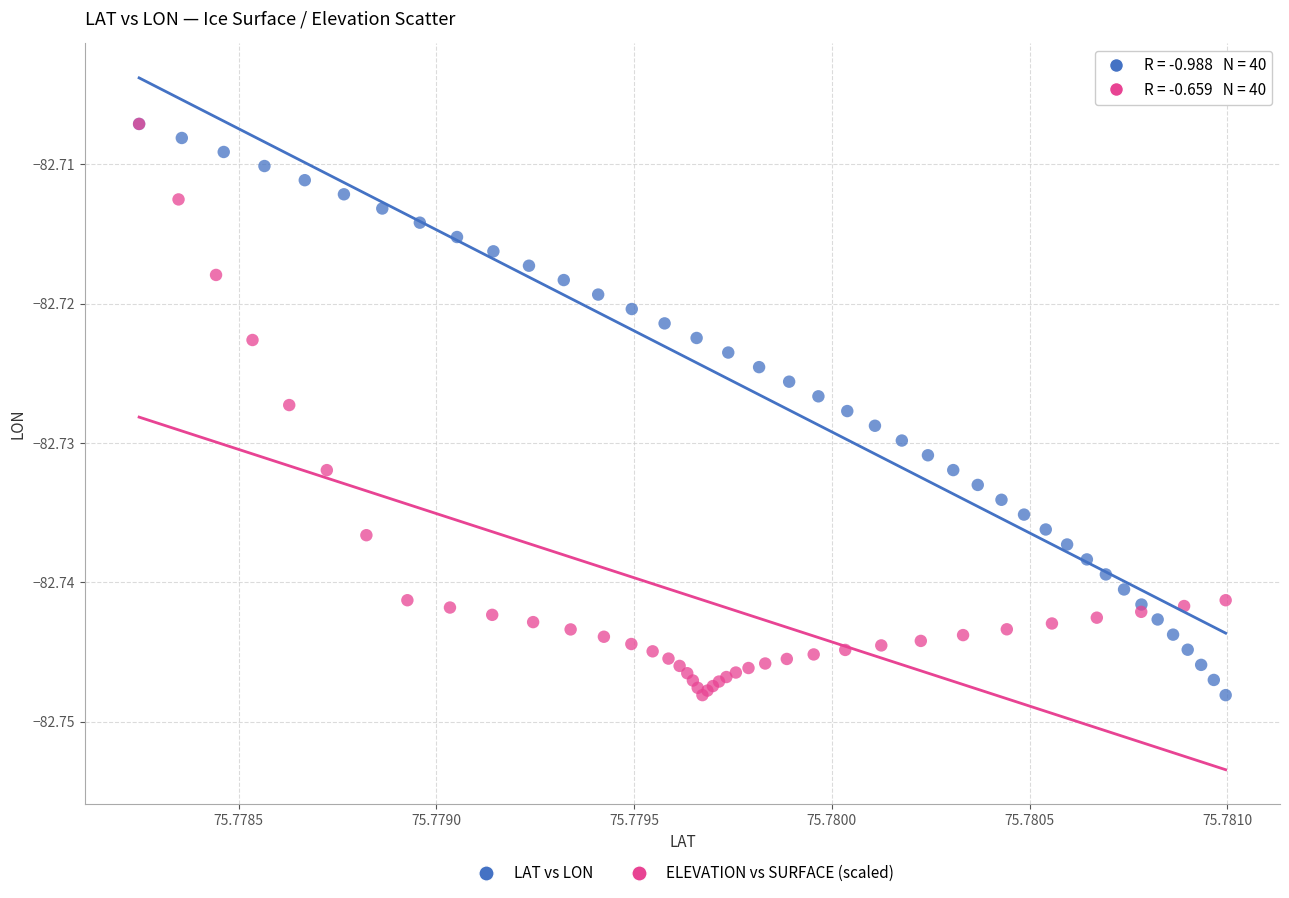

What are all the series names shown in the legend?

LAT vs LON, ELEVATION vs SURFACE (scaled)